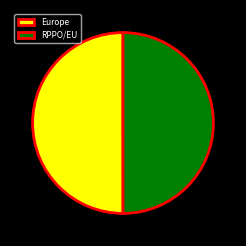

Combined, do RPPO/EU and Europe account for over 50%?

Yes